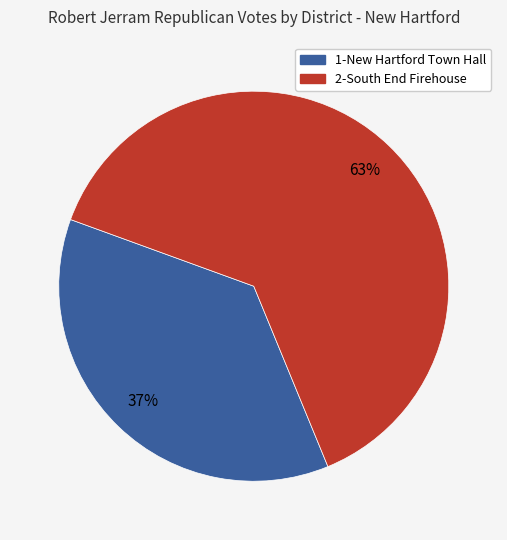

To the nearest percent, what is the combined percentage of 1-New Hartford Town Hall and 2-South End Firehouse?

100%